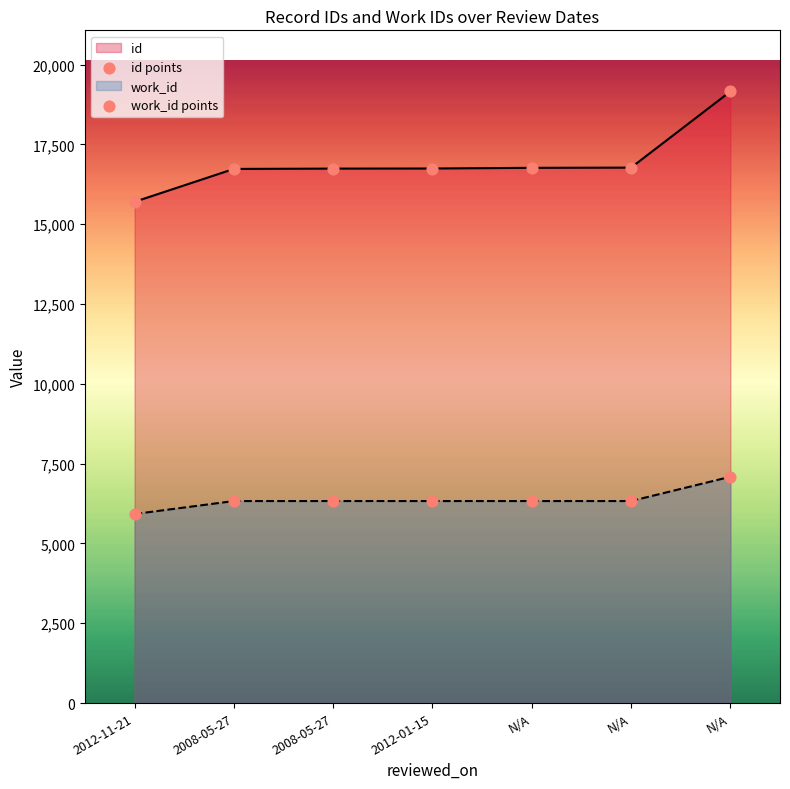

Which series has the largest total across all categories?

id